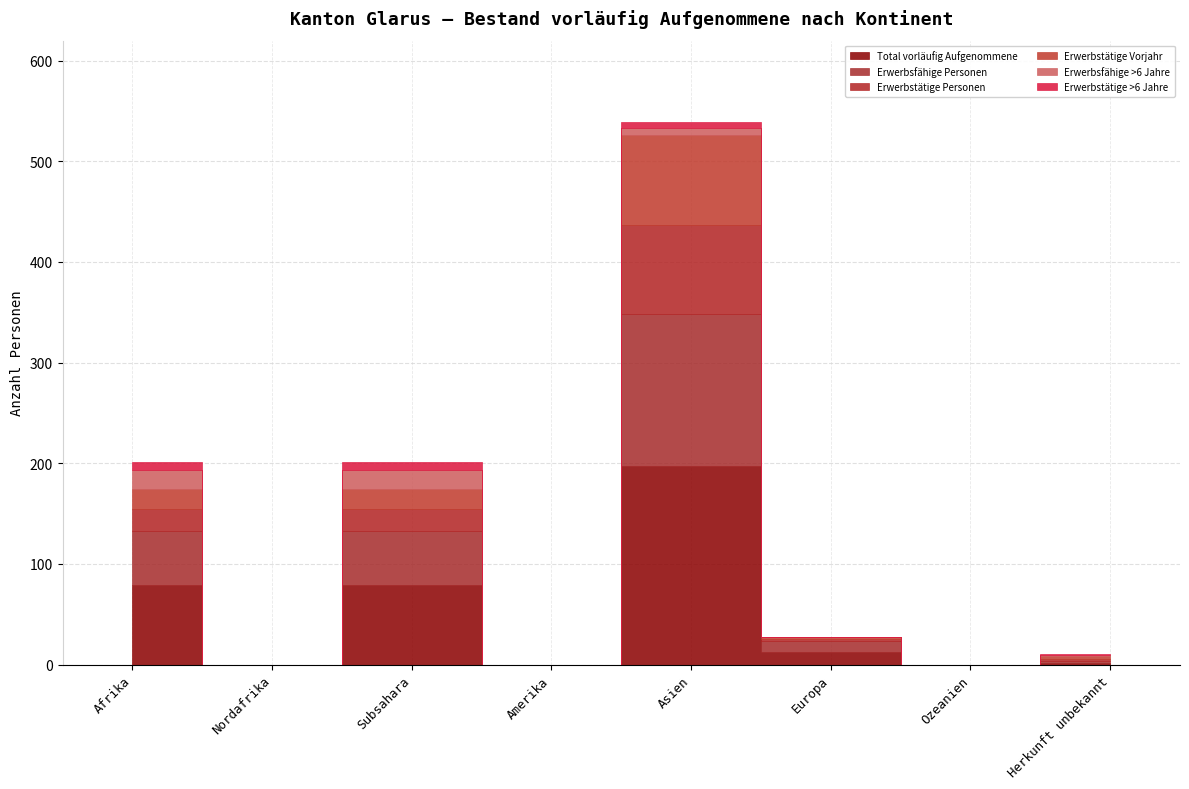

Which series has the largest range (max minus min)?

Total vorläufig Aufgenommene